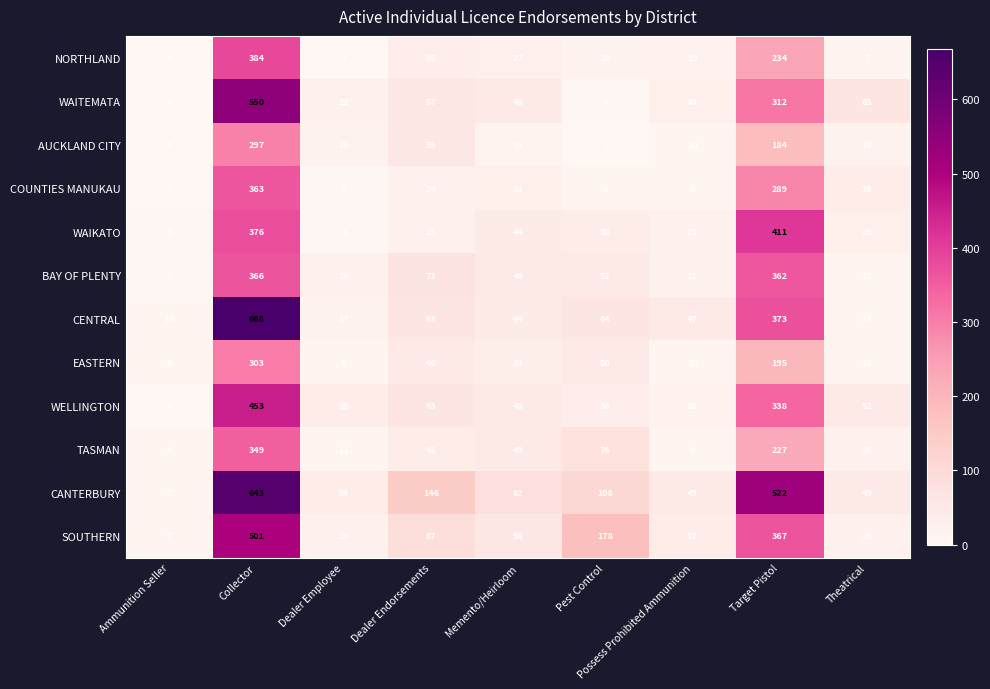

True or false: WELLINGTON has a value of 38 at Dealer Employee.

True